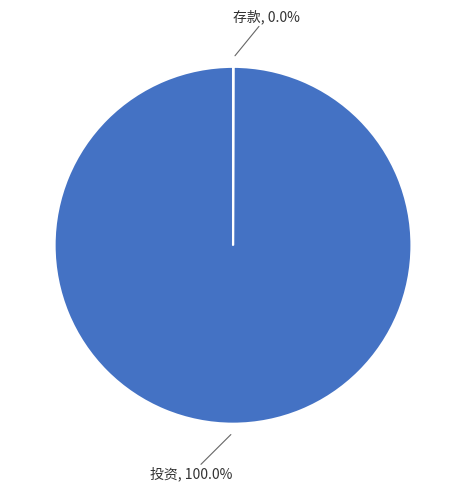

Is there any slice that represents more than half of the pie?

Yes